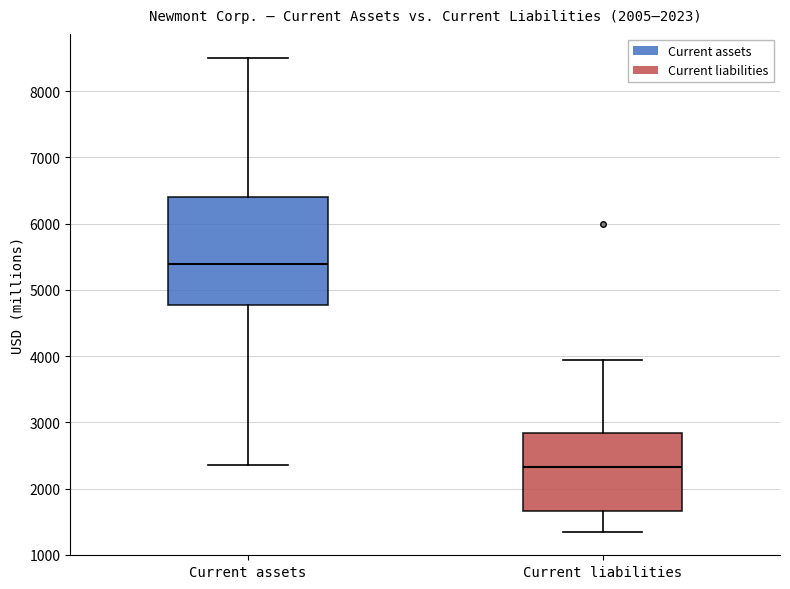

Which box has the highest median line?

Current assets